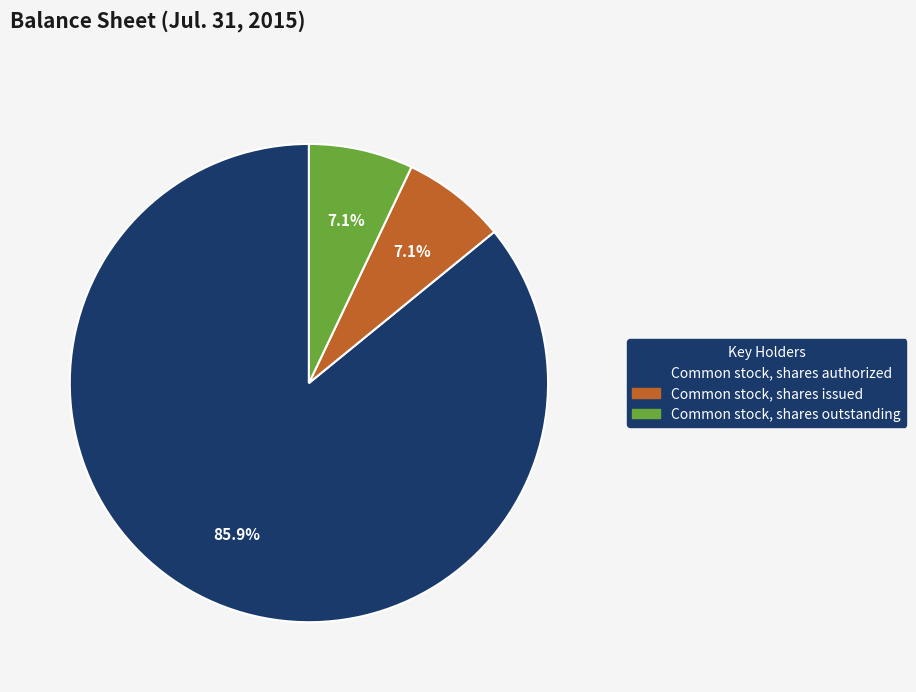

What is the largest slice in the pie chart?

Common stock, shares authorized